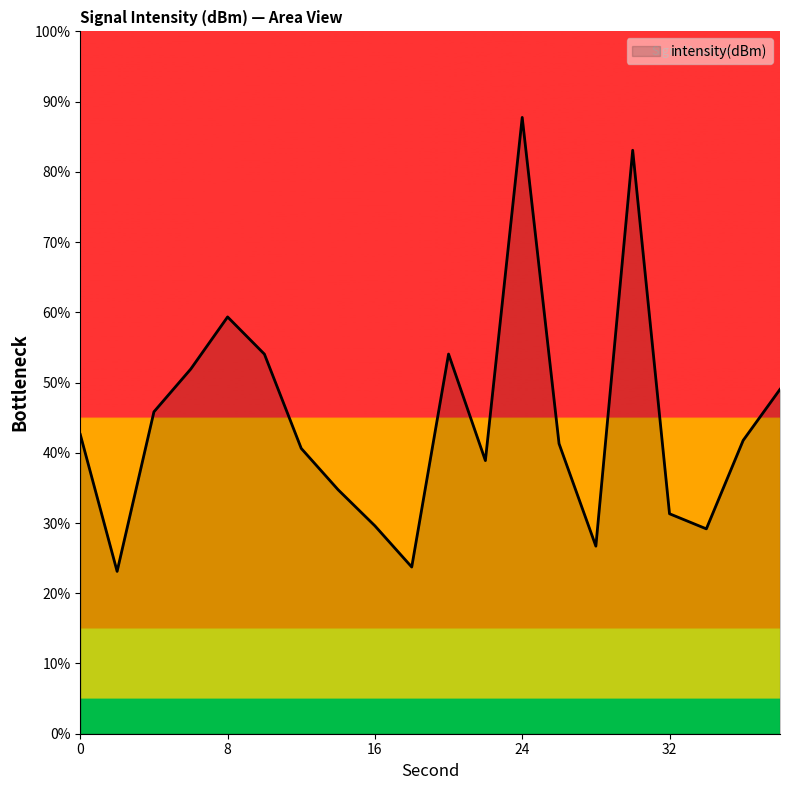

What is the greatest value displayed?

87.8